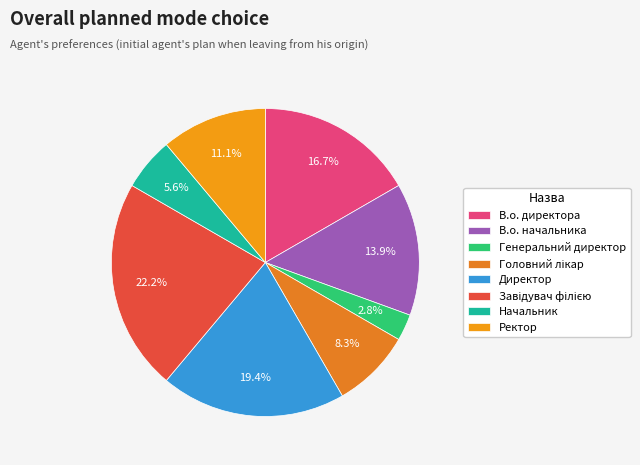

Rank the categories by value from highest to lowest.

Завідувач філією, Директор, В.о. директора, В.о. начальника, Ректор, Головний лікар, Начальник, Генеральний директор